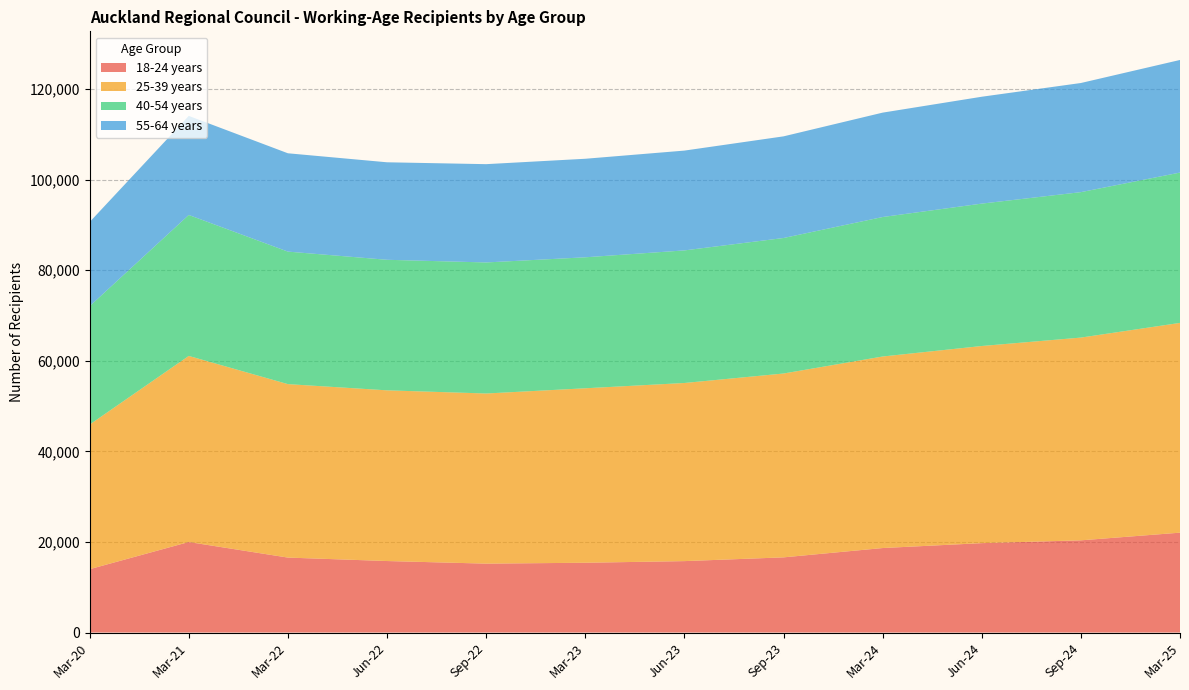

Reading left to right, list all the values displayed in this chart.

18-24 years: Mar-20=13986	Mar-21=19986	Mar-22=16548	Jun-22=15786	Sep-22=15213	Mar-23=15408	Jun-23=15768	Sep-23=16596	Mar-24=18654	Jun-24=19737	Sep-24=20355	Mar-25=22050
25-39 years: Mar-20=31926	Mar-21=41082	Mar-22=38295	Jun-22=37686	Sep-22=37560	Mar-23=38517	Jun-23=39324	Sep-23=40590	Mar-24=42288	Jun-24=43521	Sep-24=44763	Mar-25=46311
40-54 years: Mar-20=26136	Mar-21=31119	Mar-22=29256	Jun-22=28821	Sep-22=28932	Mar-23=28917	Jun-23=29271	Sep-23=29916	Mar-24=30792	Jun-24=31437	Sep-24=32109	Mar-25=33186
55-64 years: Mar-20=18579	Mar-21=21873	Mar-22=21708	Jun-22=21525	Sep-22=21699	Mar-23=21753	Jun-23=22035	Sep-23=22440	Mar-24=23046	Jun-24=23595	Sep-24=24093	Mar-25=24861